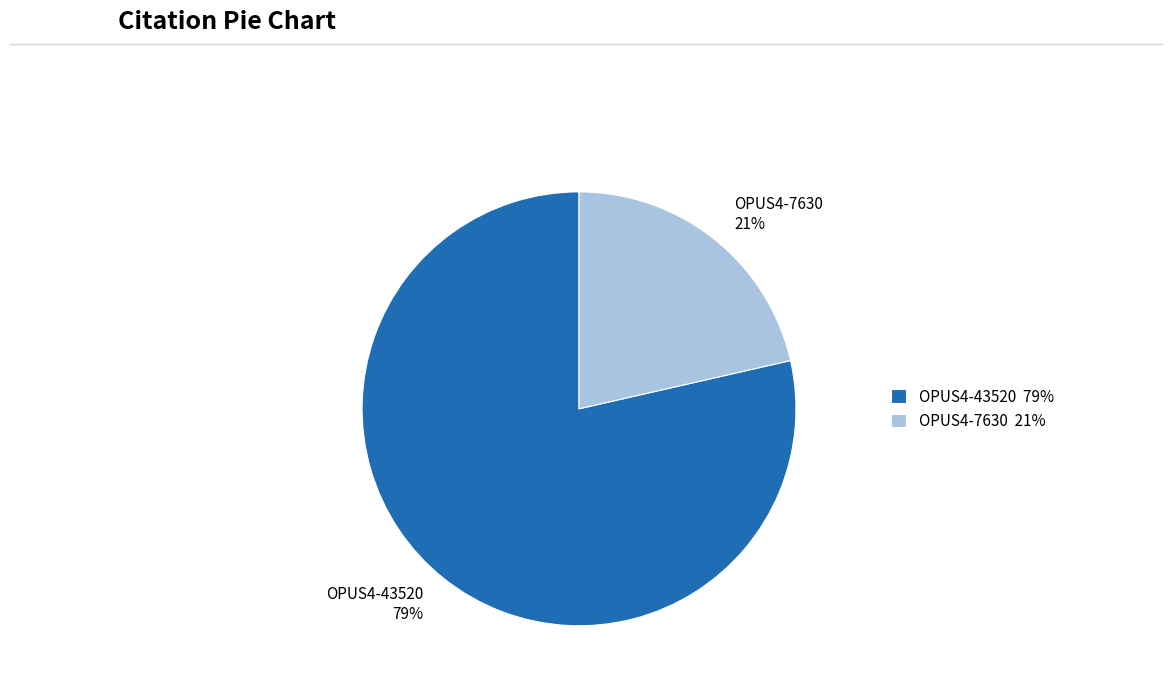

The OPUS4-7630 slice represents 21% of the pie. True or false?

True